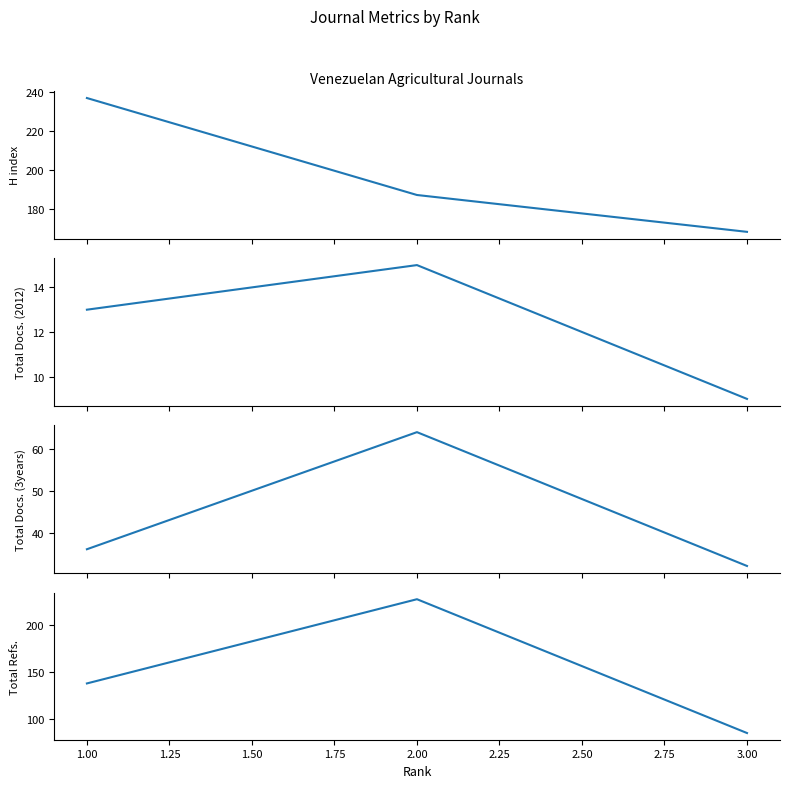

What are all the series names shown in the legend?

H index, Total Docs. (2012), Total Docs. (3years), Total Refs.